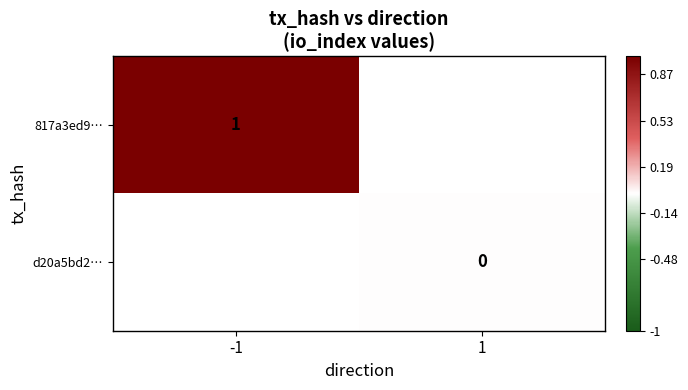

Is the value of d20a5bd2… at 1 greater than the value of 817a3ed9… at 1?

No